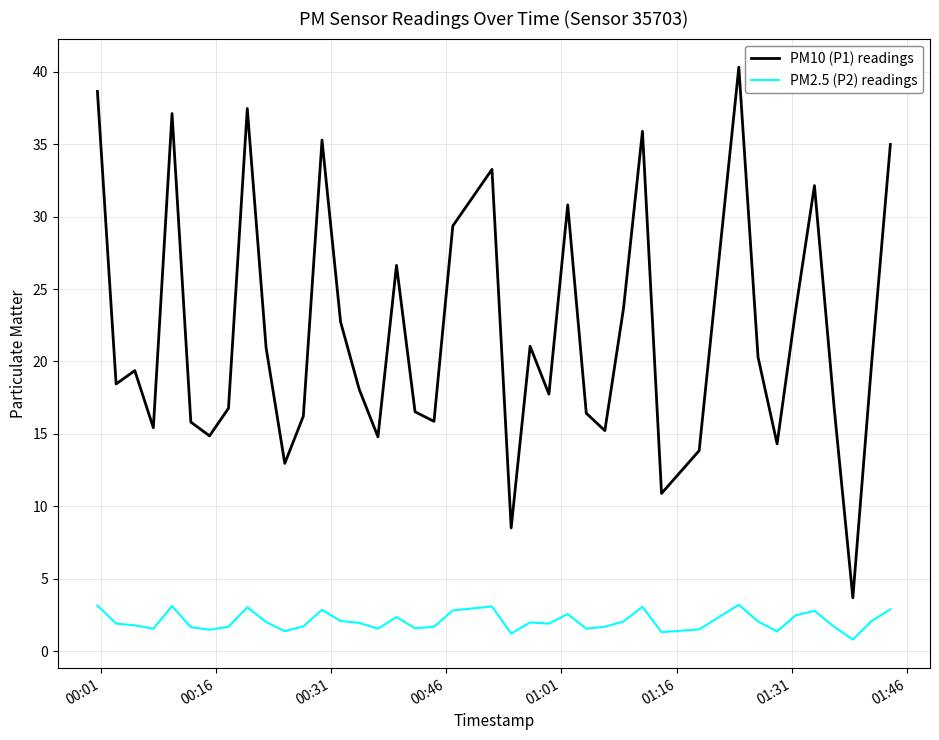

Rank the series by their maximum value, from highest to lowest.

PM10 (P1) readings, PM2.5 (P2) readings